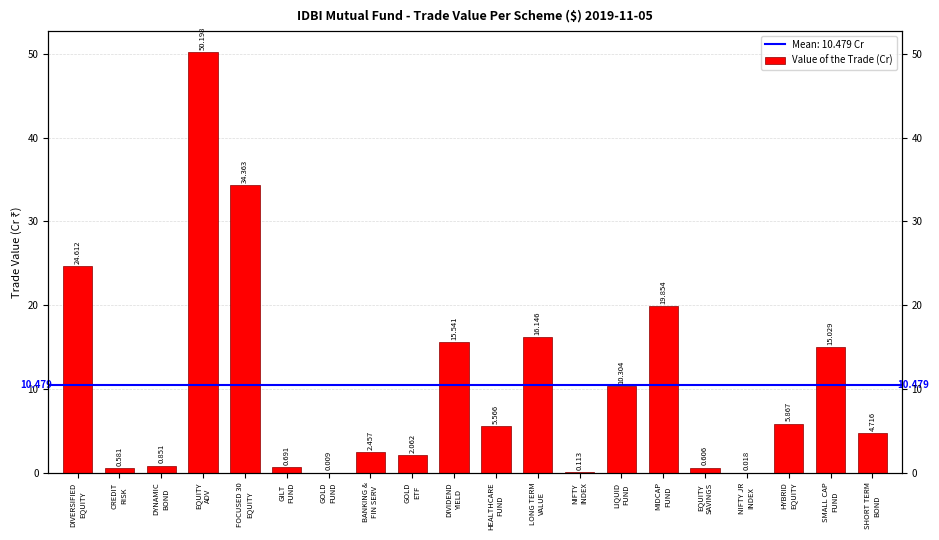

Are the bars horizontal?

No